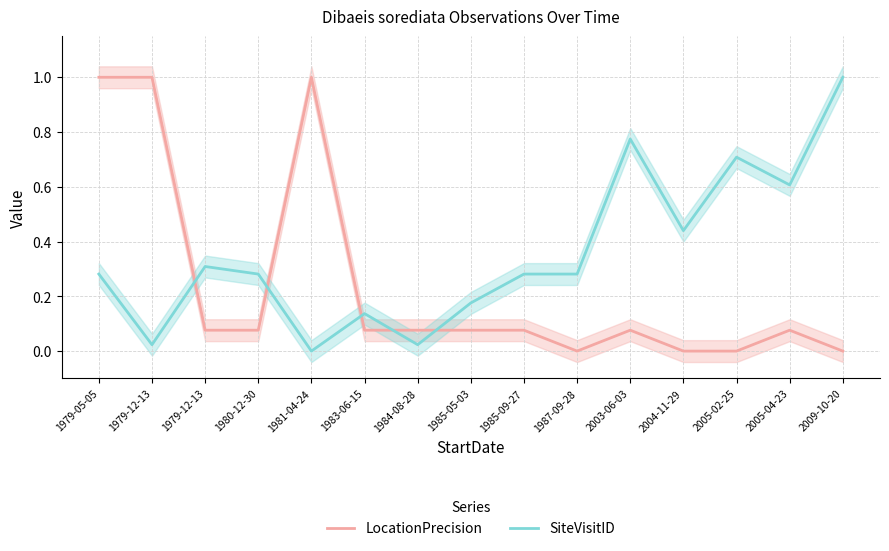

How many positive values does the LocationPrecision series have?

11